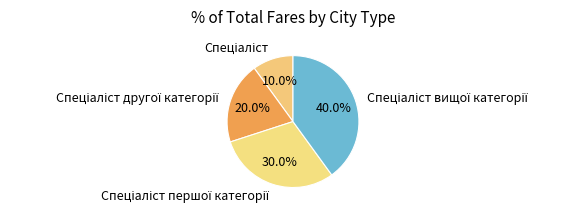

To the nearest percent, what is the difference between the largest and smallest slice percentages?

30%